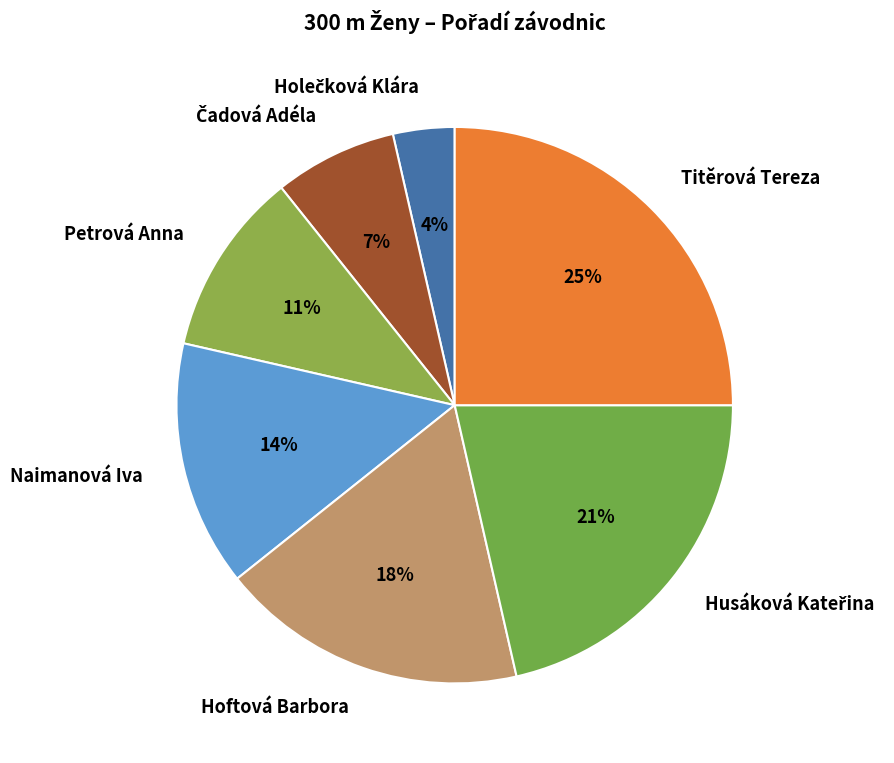

Combined, do Petrová Anna and Naimanová Iva account for over 50%?

No